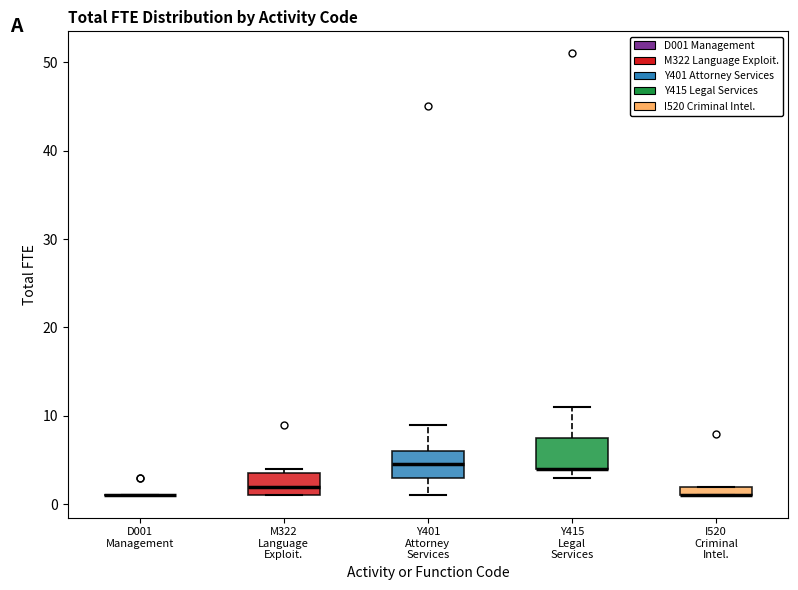

Where is the lower edge of the box for M322 Language Exploit. on the y-axis? The values are not printed on the chart, so give them approximately, as read against the axis.

1